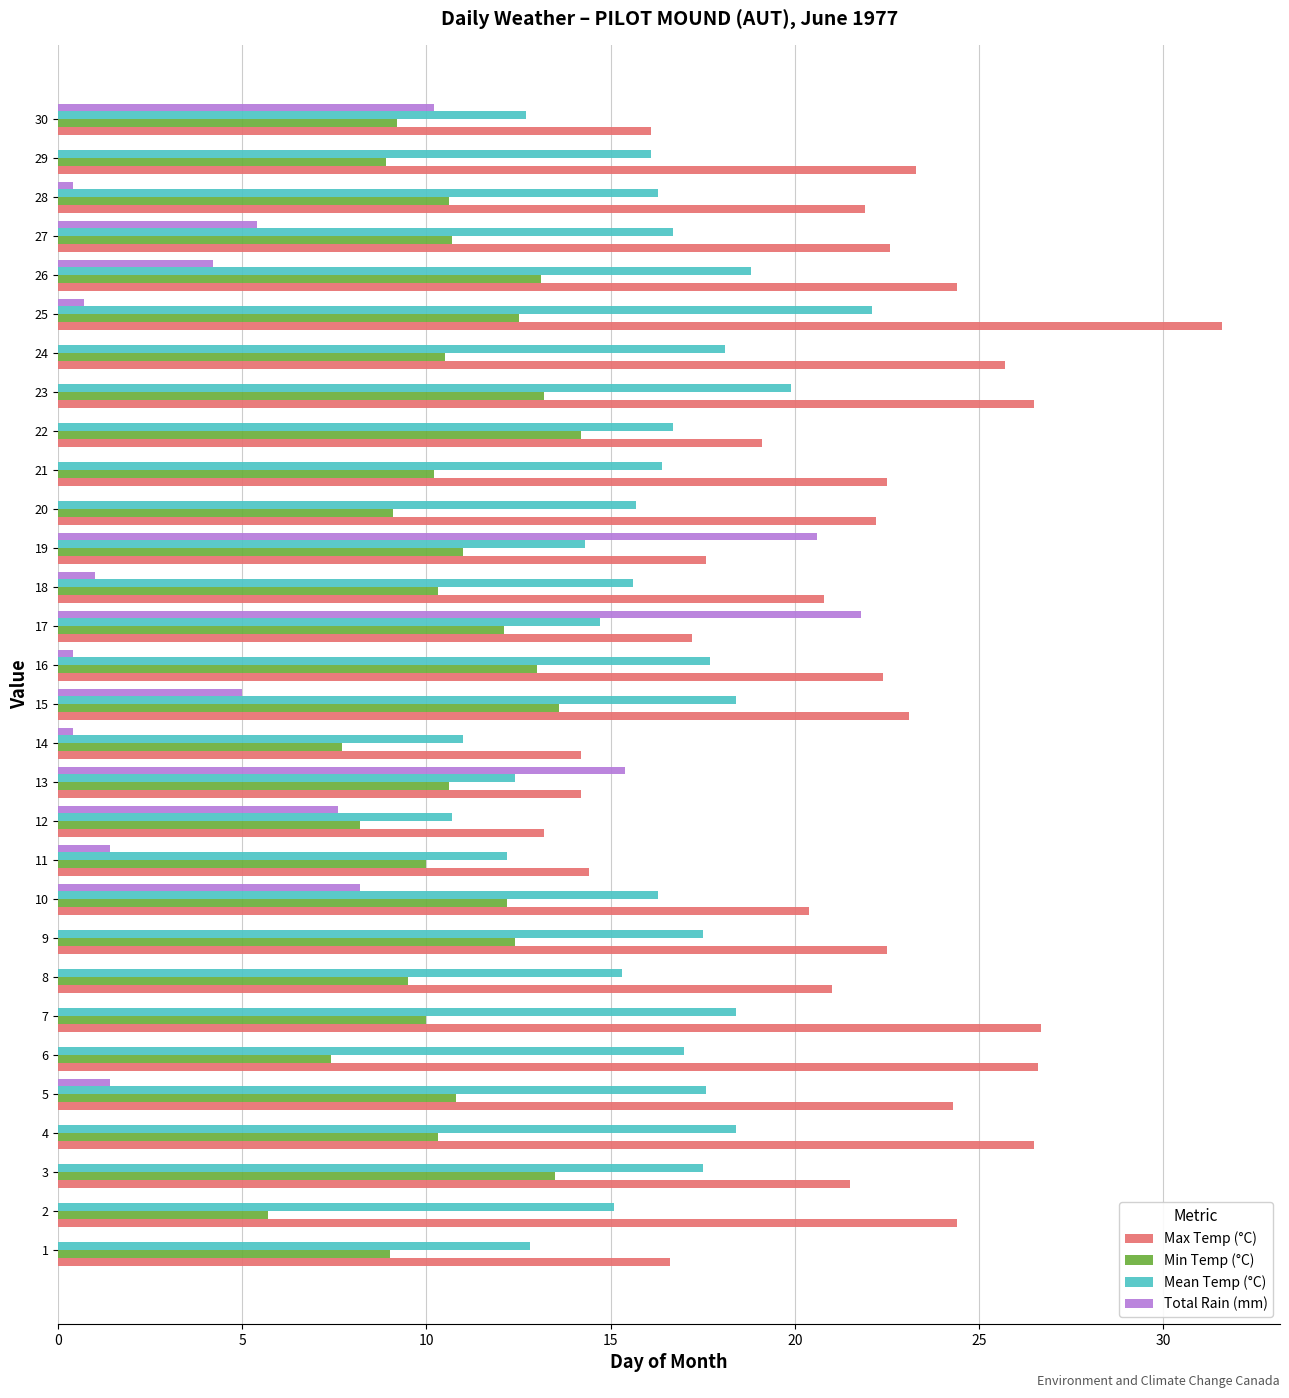

Count the number of categories in the chart.

30